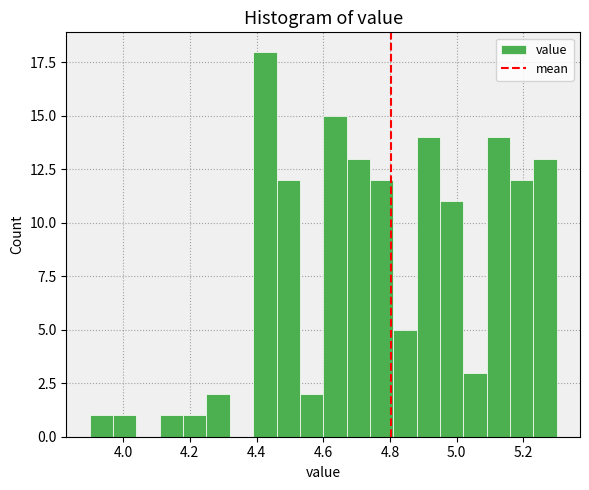

Read against the x-axis, roughly where is the centre of the tallest bar?

4.42